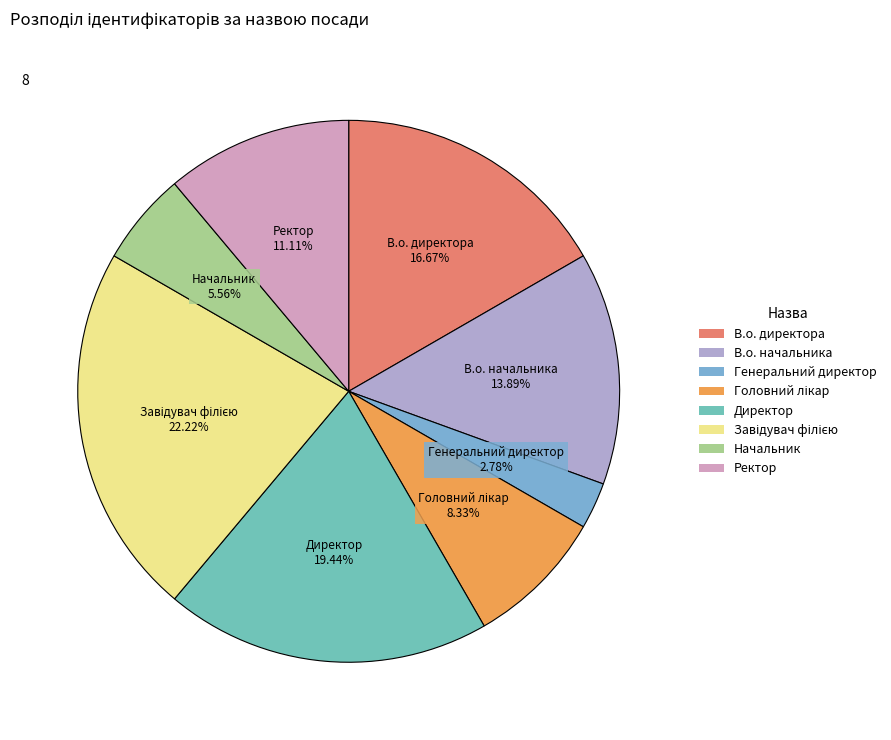

Which has a higher value, В.о. начальника or В.о. директора?

В.о. директора